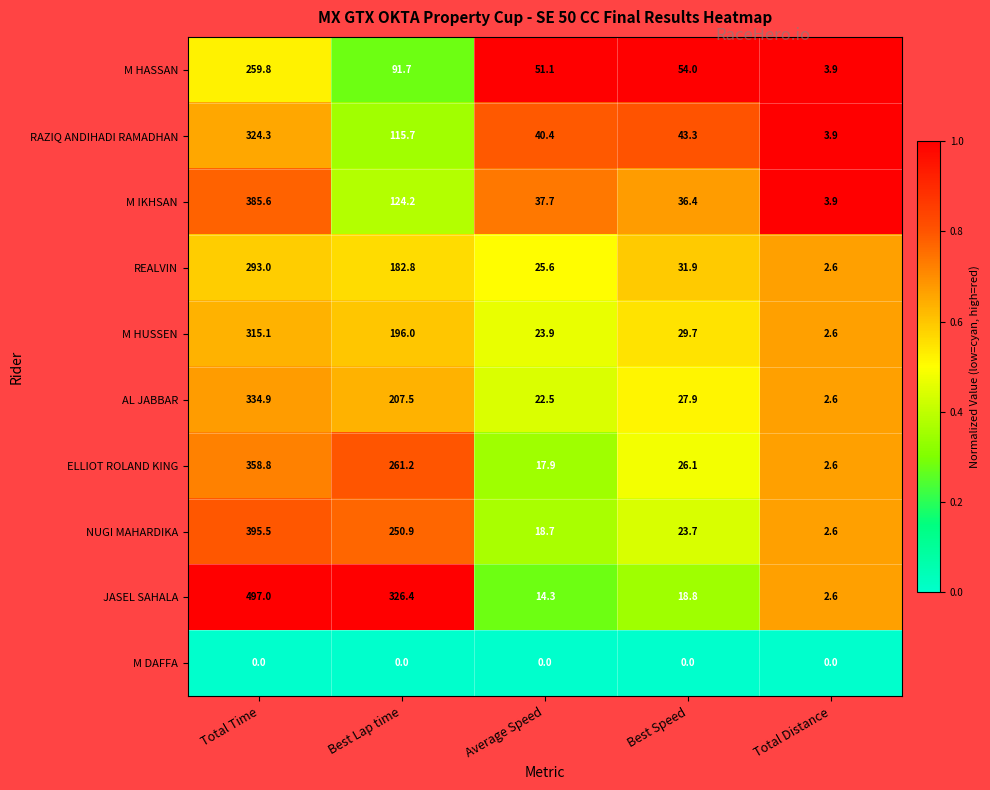

Rank the series at Average Speed from lowest to highest value.

M DAFFA, JASEL SAHALA, ELLIOT ROLAND KING, NUGI MAHARDIKA, AL JABBAR, M HUSSEN, REALVIN, M IKHSAN, RAZIQ ANDIHADI RAMADHAN, M HASSAN